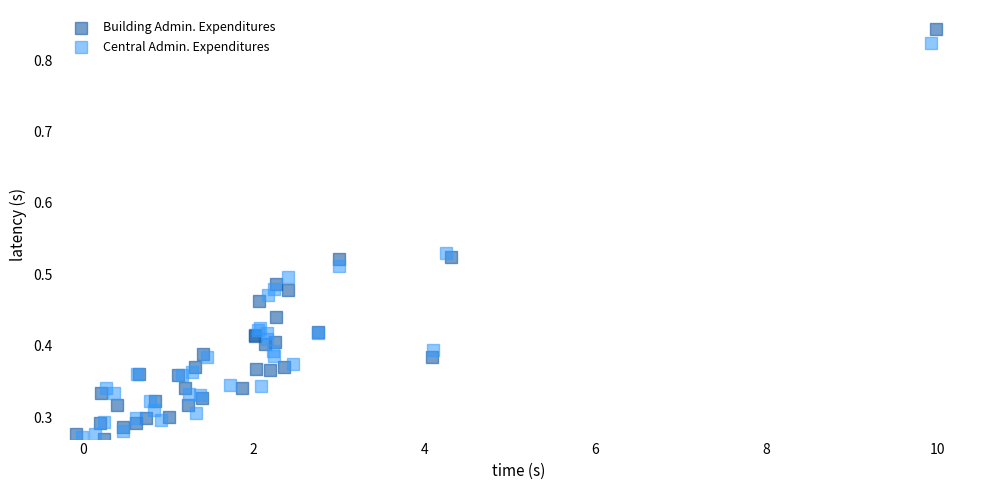

Which series has the largest Y range (max minus min)?

Building Admin. Expenditures